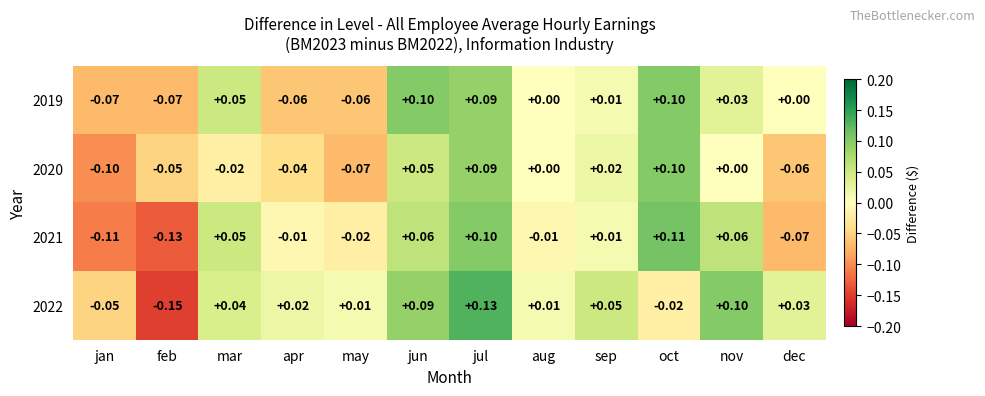

What is the spread (max minus min) of values at mar?

0.1